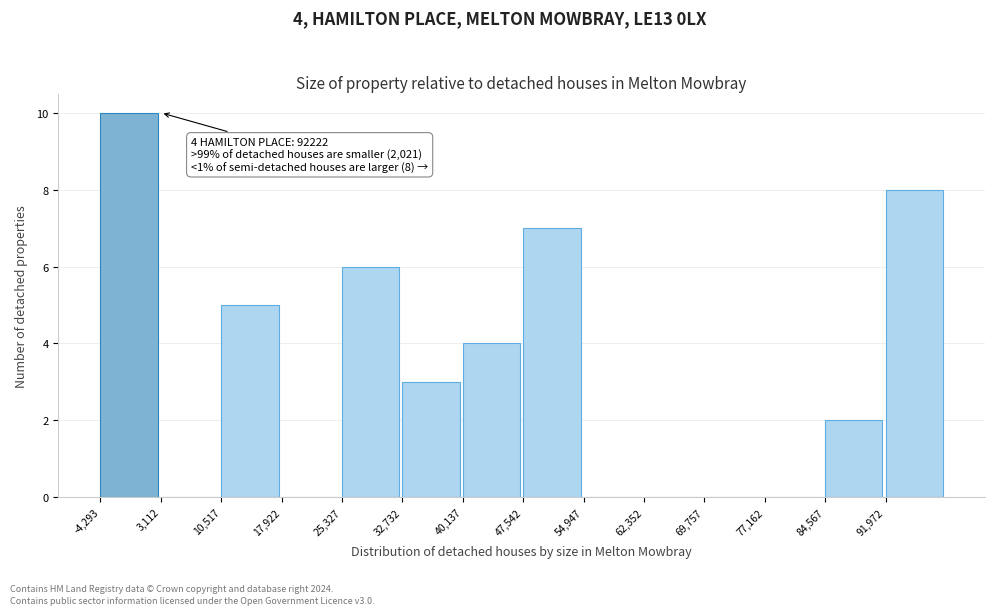

Over which range of the x-axis is the bar tallest?

-4000 to 3000